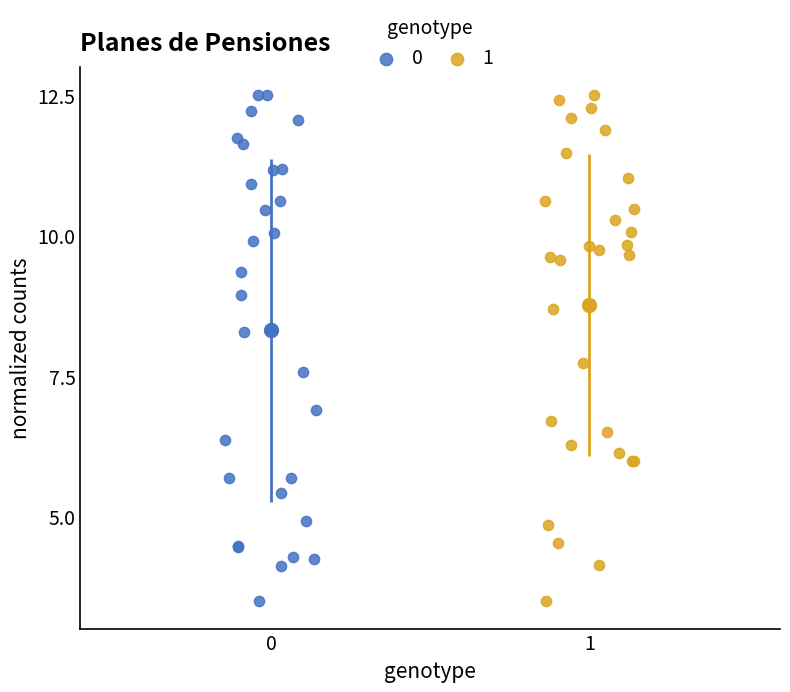

What are all the series names shown in the legend?

0, 1